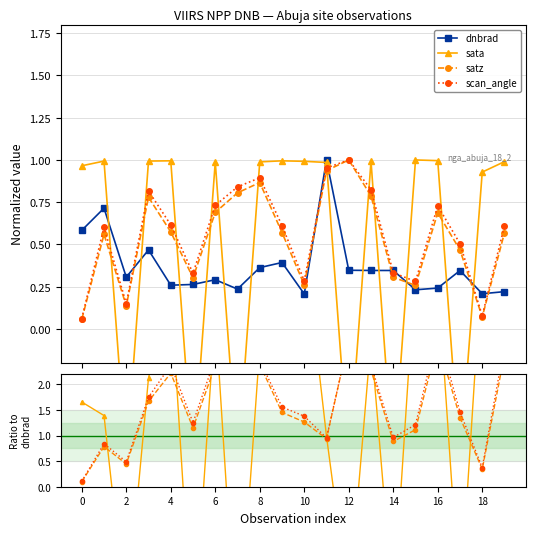

How many data points does each series have?

20